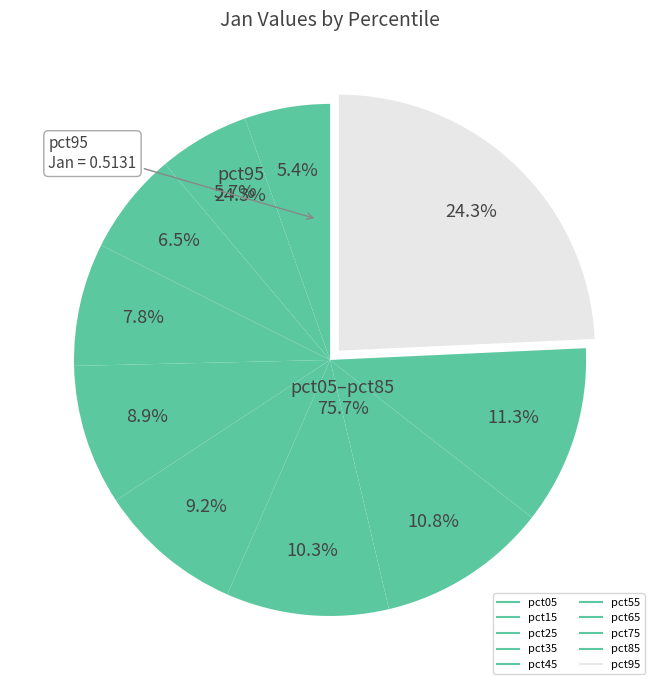

What is the change in value from pct25 to pct65?

+0.1